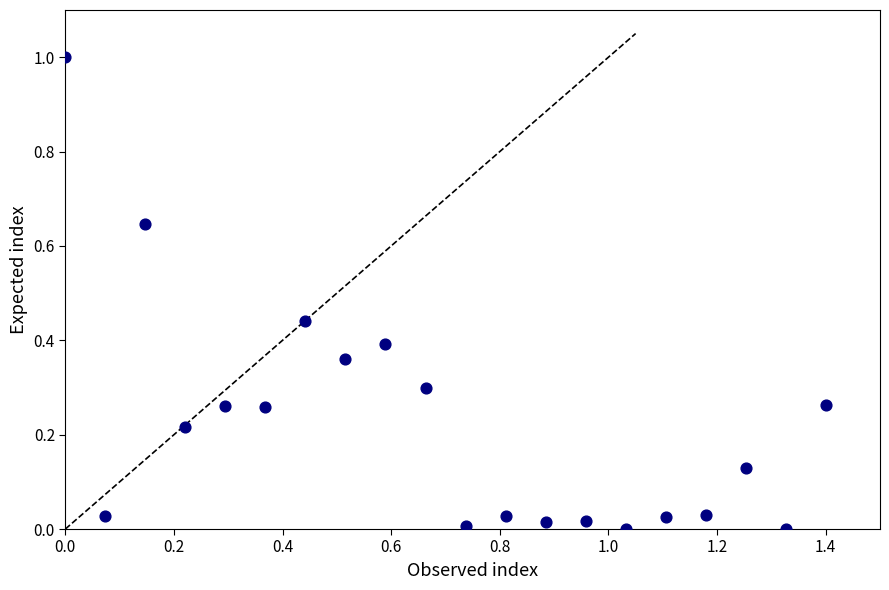

What is the range of X values (max minus min)?

1.4